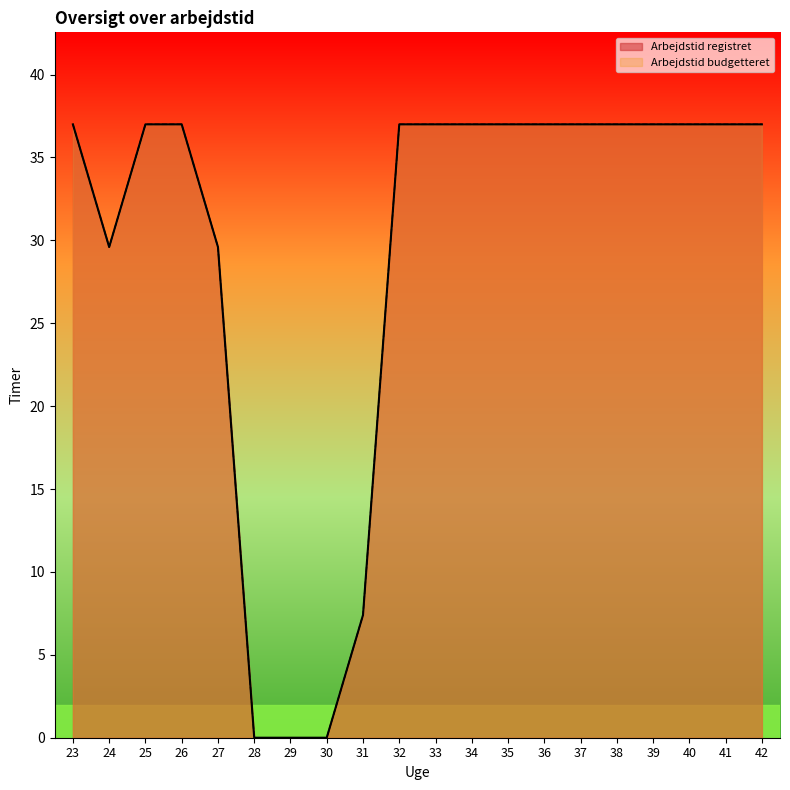

At which category is the sum across all series the highest?

23